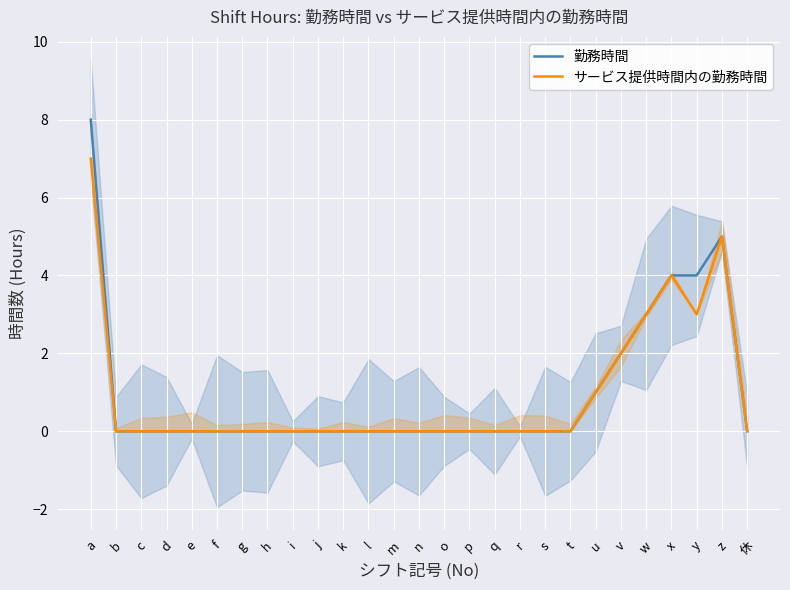

True or false: サービス提供時間内の勤務時間 and 勤務時間 intersect in this chart.

False